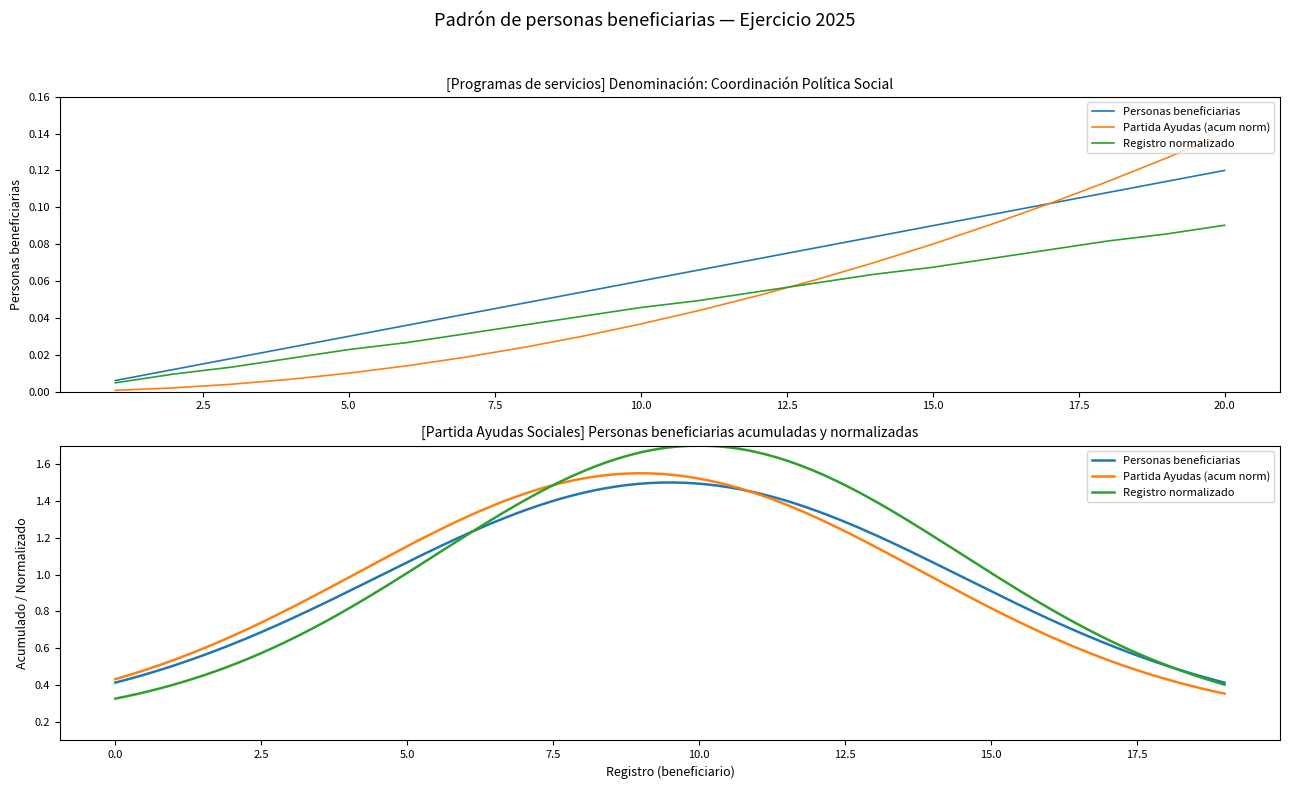

What is the sum of all Registro (norm) values?

0.9